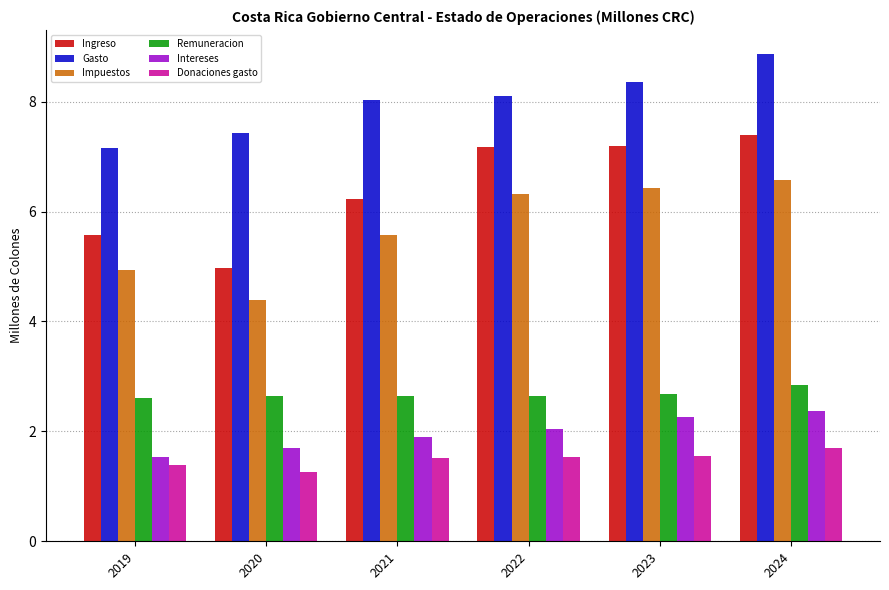

At which label does Gasto reach its peak?

2024